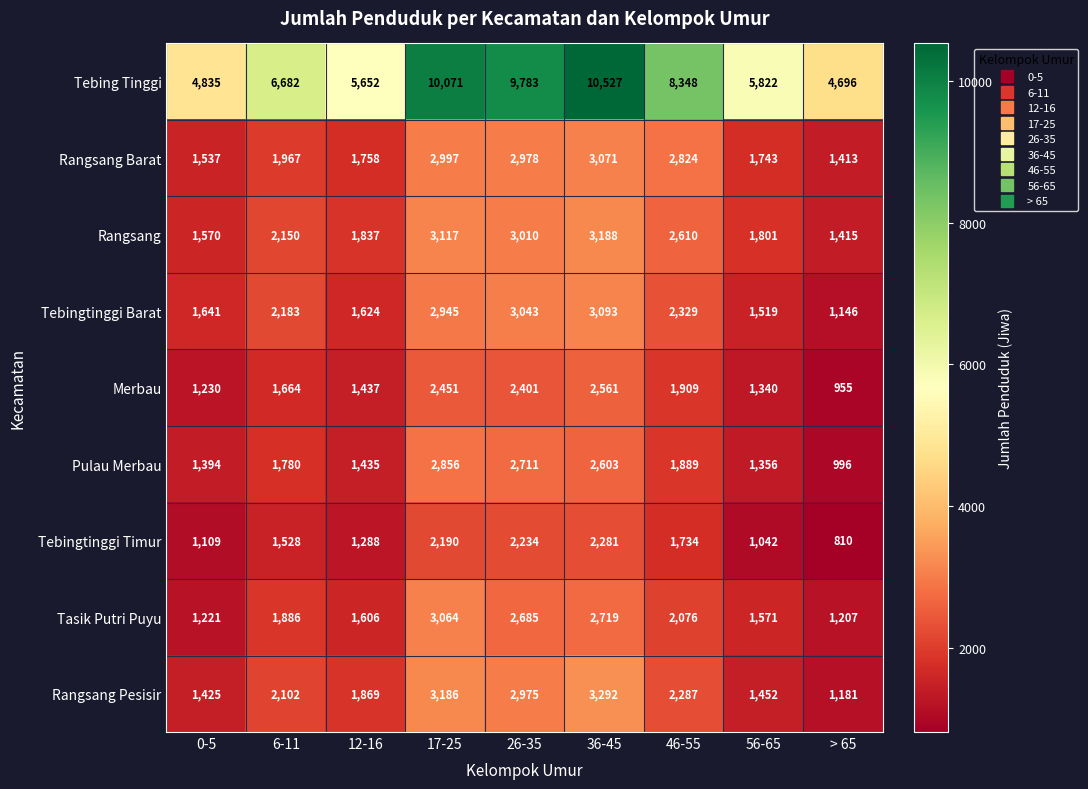

True or false: Tasik Putri Puyu has a value of 1571 at 56-65.

True